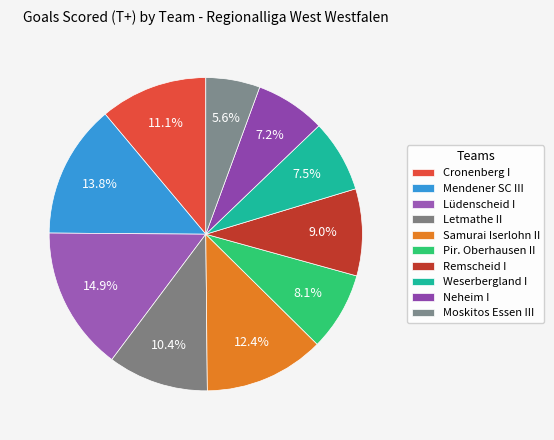

True or false: Moskitos Essen III accounts for 6% of the total.

True